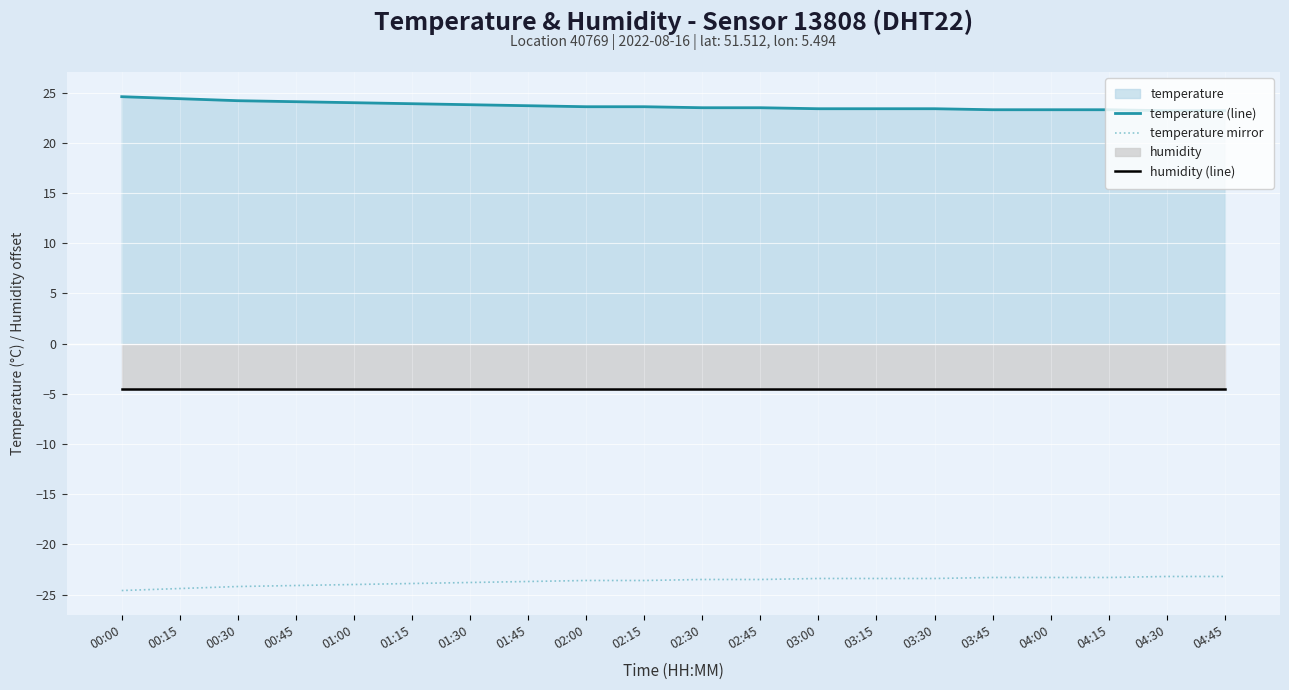

True or false: humidity (line) and temperature (line) cross at least once.

False